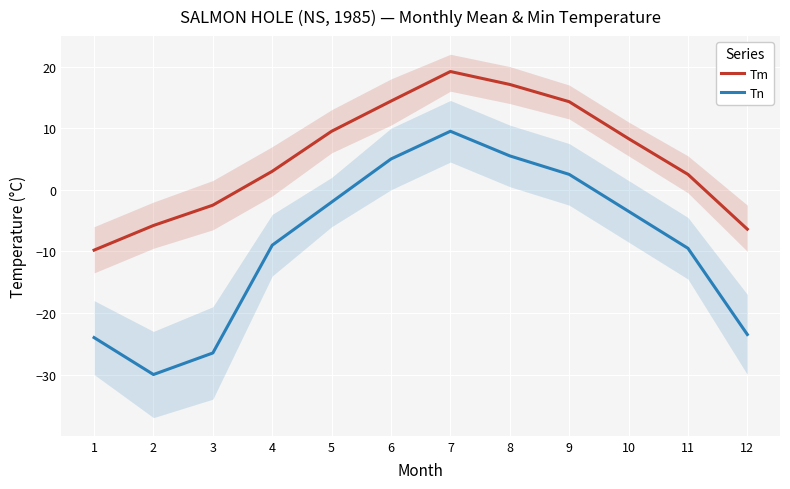

What is the difference between the Tm values at 11 and 8?

14.6